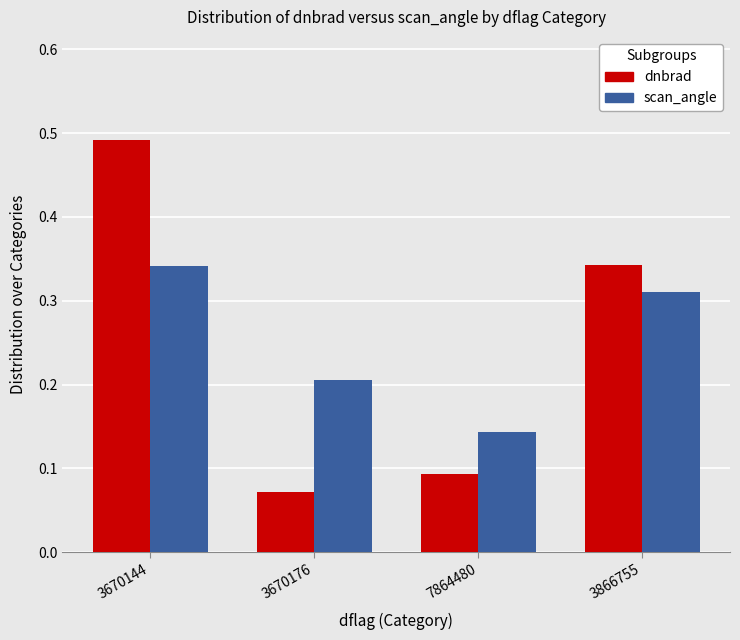

Is it true that scan_angle equals 0.2 at 3670176?

True